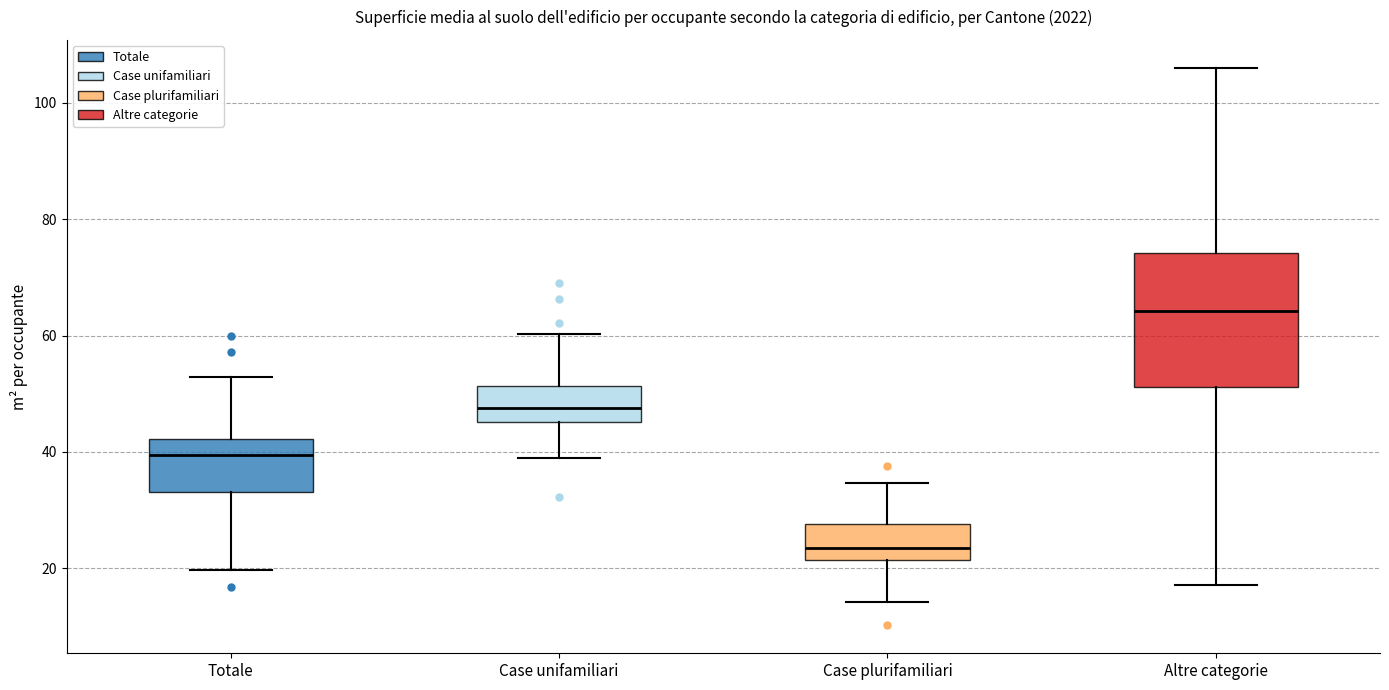

Reading left to right, read every box against the y-axis: the position of its median line, the range the box covers, and the ends of its whiskers. The values are not printed on the chart, so give them approximately, as read against the axis.

Totale: median 40, box 34 to 42, whiskers 20 to 52
Case unifamiliari: median 48, box 46 to 52, whiskers 38 to 60
Case plurifamiliari: median 24, box 22 to 28, whiskers 14 to 34
Altre categorie: median 64, box 52 to 74, whiskers 18 to 106